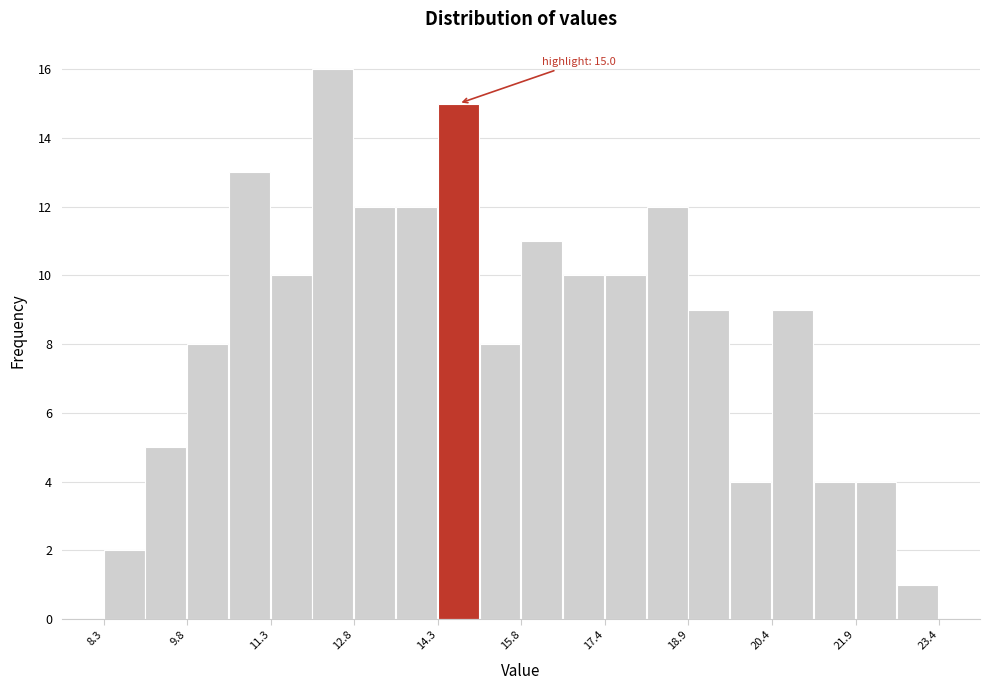

Read against the x-axis, roughly where is the centre of the tallest bar?

12.4